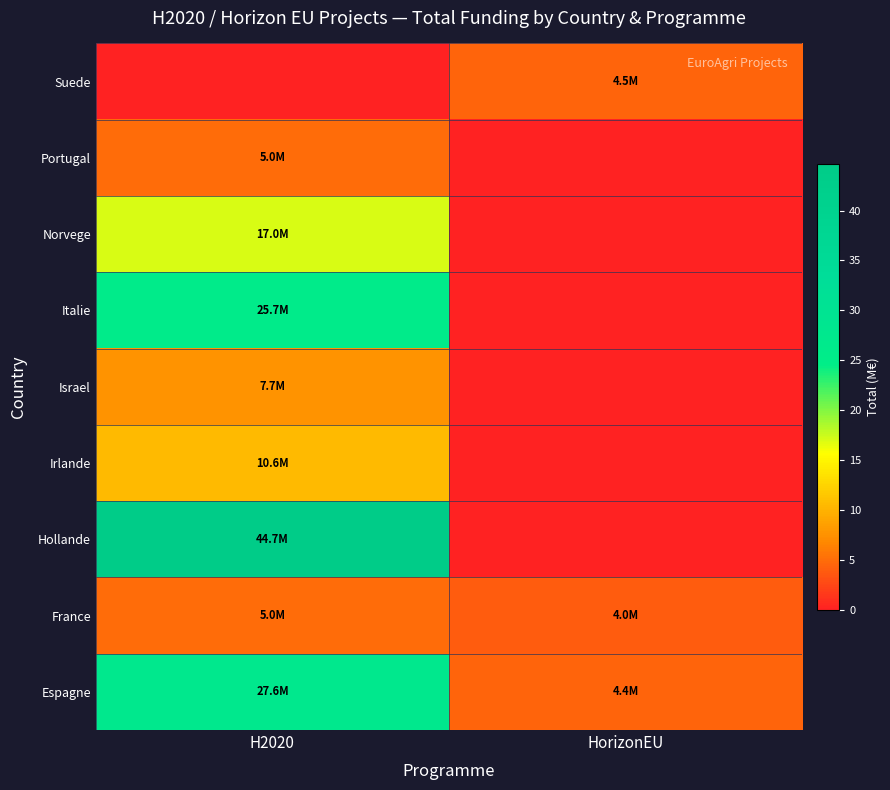

Reading left to right, extract all data points from this chart.

Espagne: H2020=27.6	HorizonEU=4.4
France: H2020=5.0	HorizonEU=4.0
Hollande: H2020=44.7	HorizonEU=0.0
Irlande: H2020=10.6	HorizonEU=0.0
Israel: H2020=7.7	HorizonEU=0.0
Italie: H2020=25.7	HorizonEU=0.0
Norvege: H2020=17.0	HorizonEU=0.0
Portugal: H2020=5.0	HorizonEU=0.0
Suede: H2020=0.0	HorizonEU=4.5